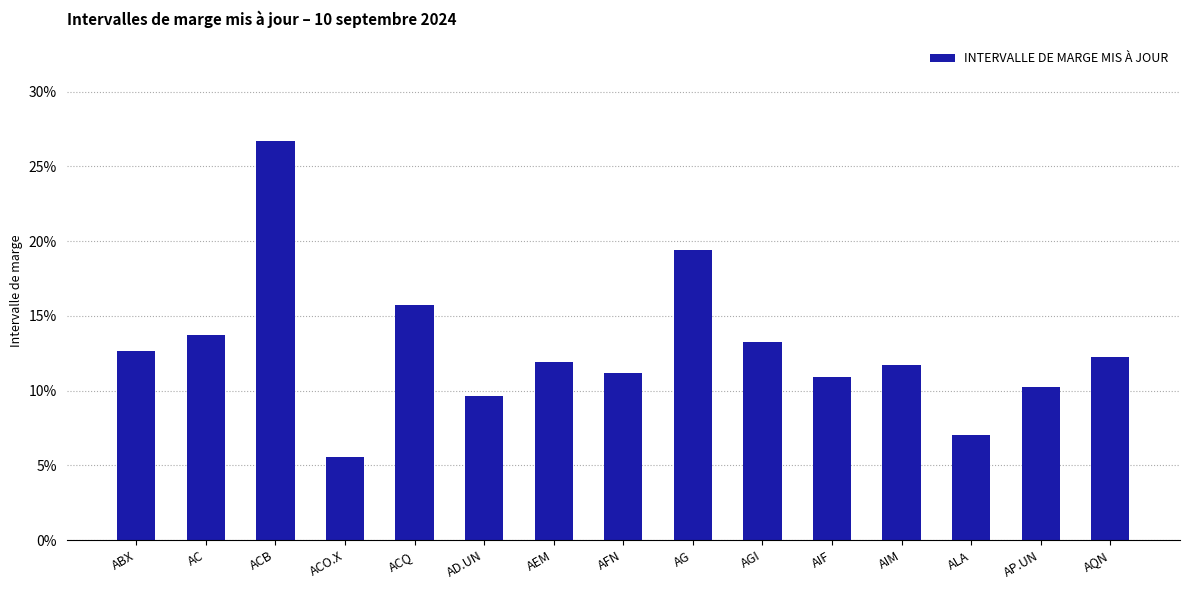

What is the smallest value displayed?

0.1